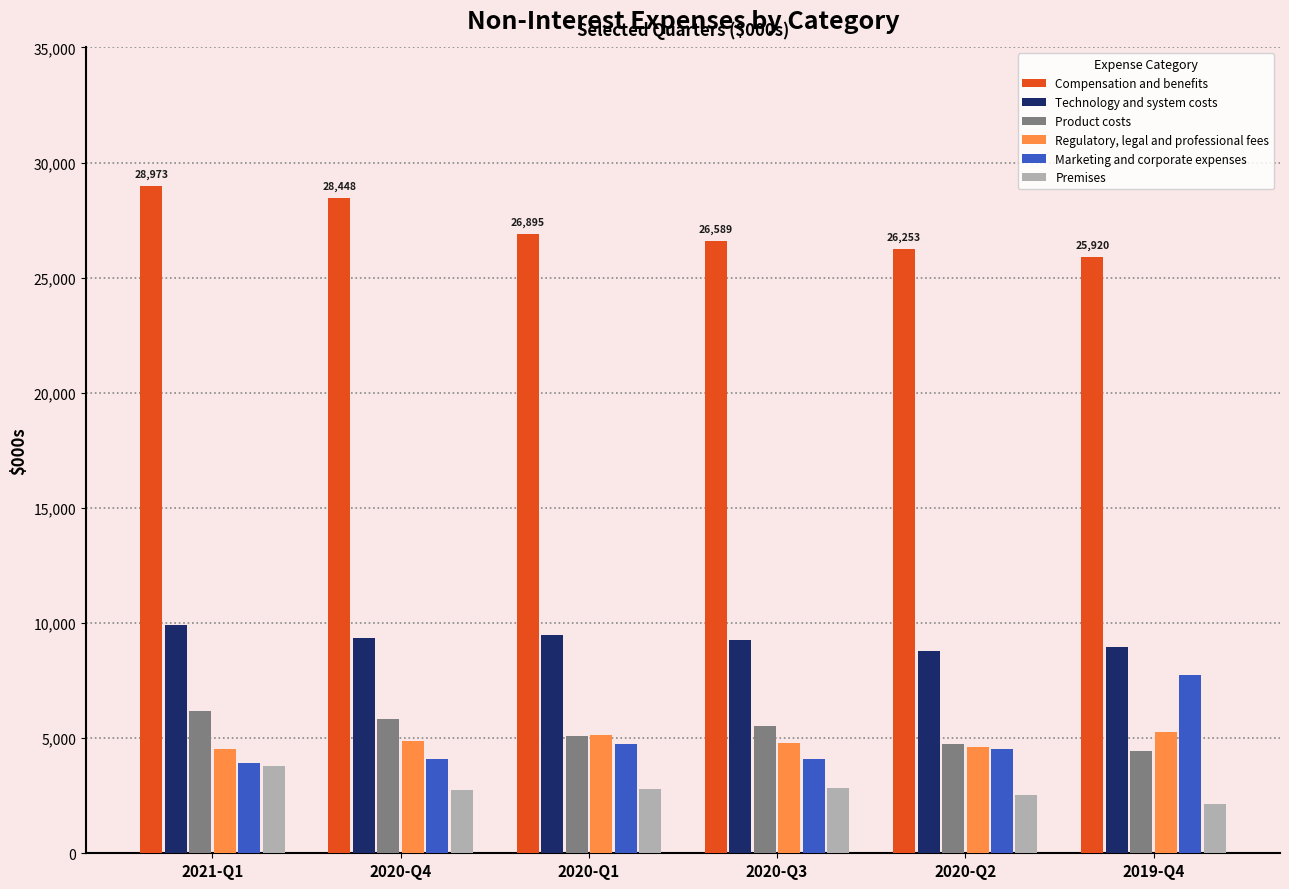

Where does the Compensation and benefits series first go above 26895?

2021-Q1